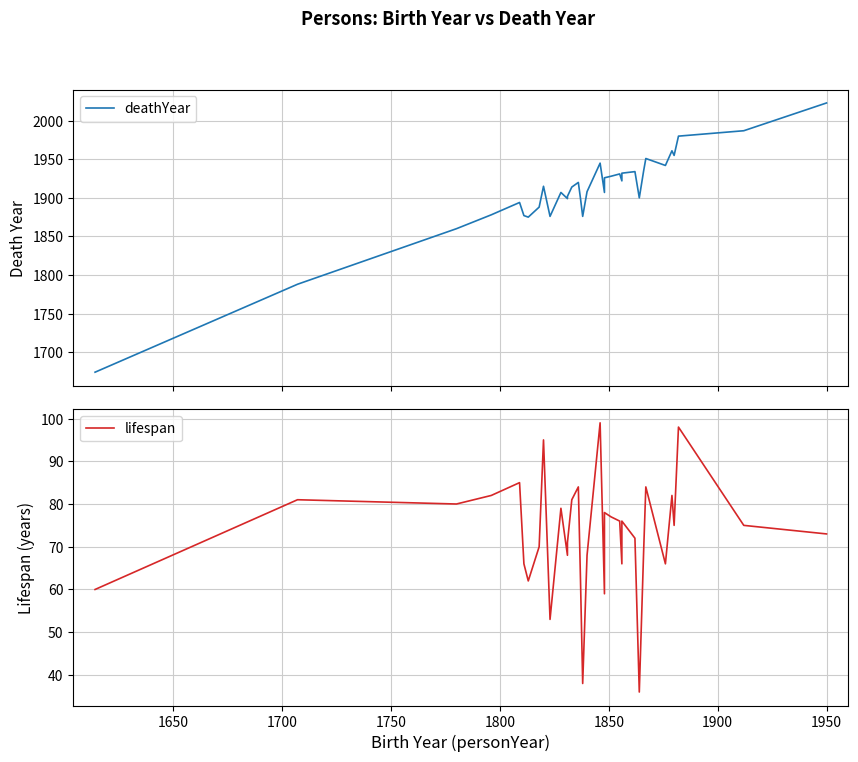

What is the difference between the maximum and minimum values in the lifespan series?

63